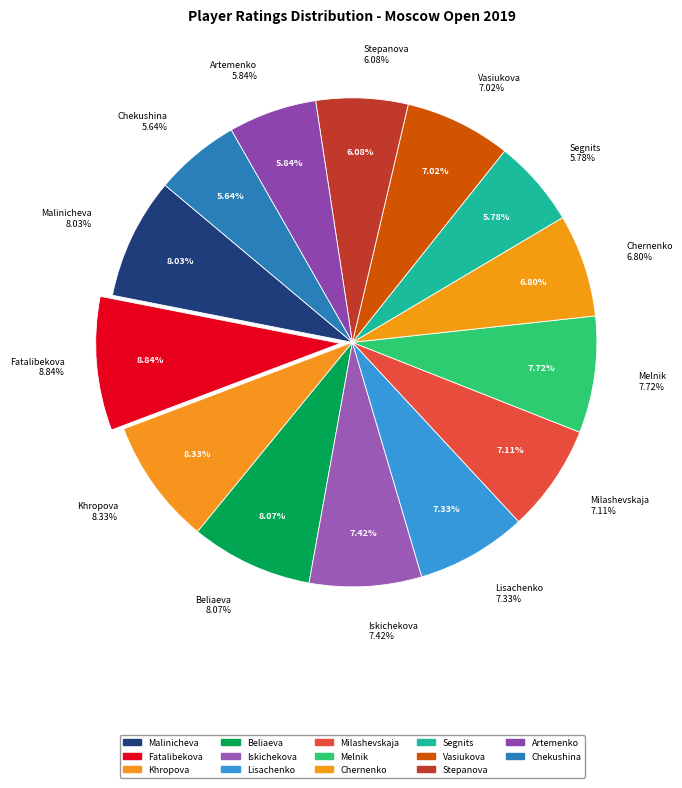

Count the number of slices in the pie.

14